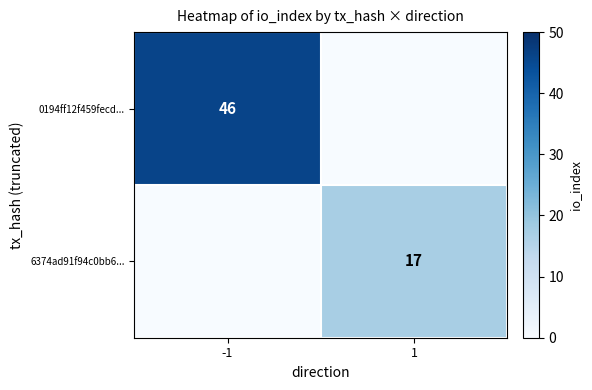

Which category has the highest value across all series?

-1